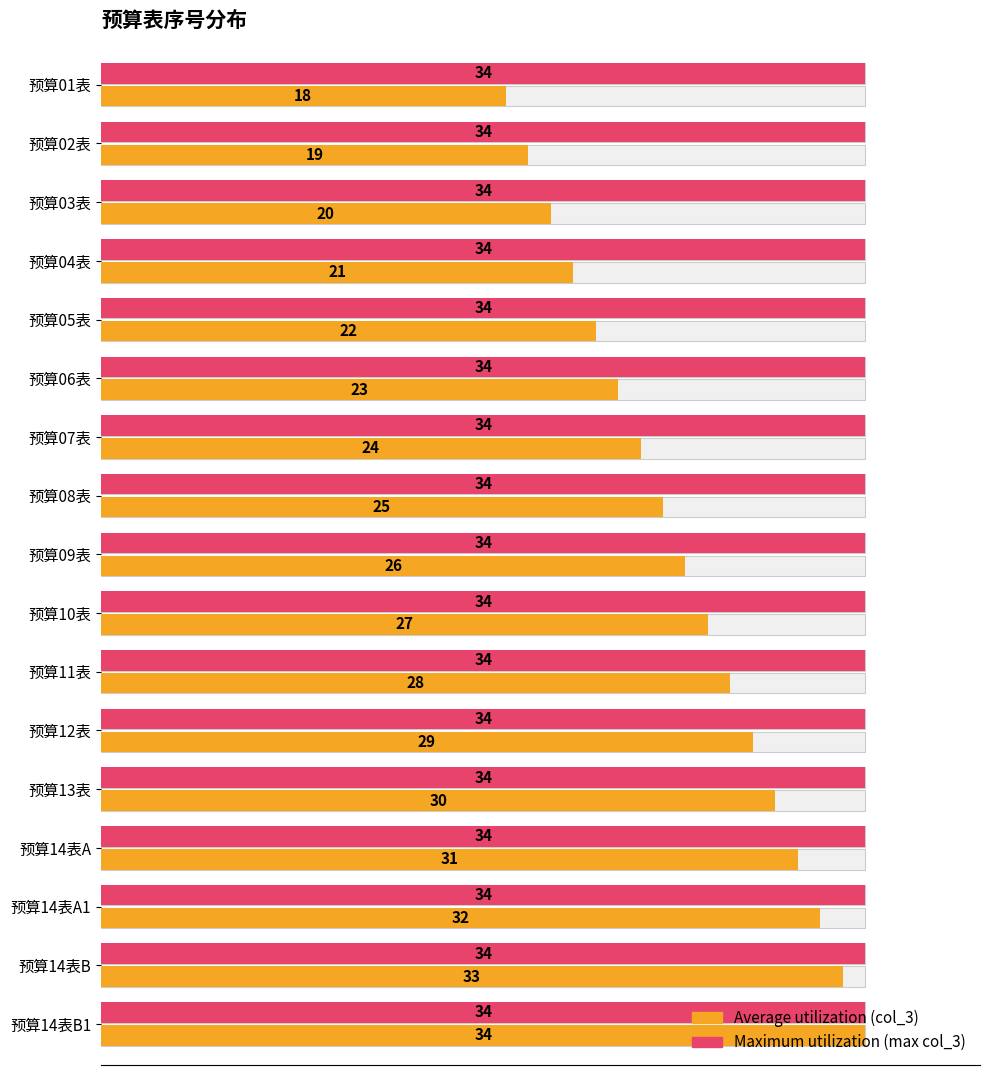

Count the number of data series in this chart.

2